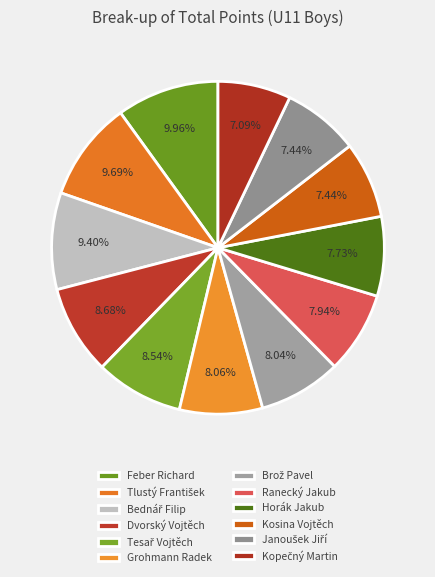

Count the number of slices in the pie.

12